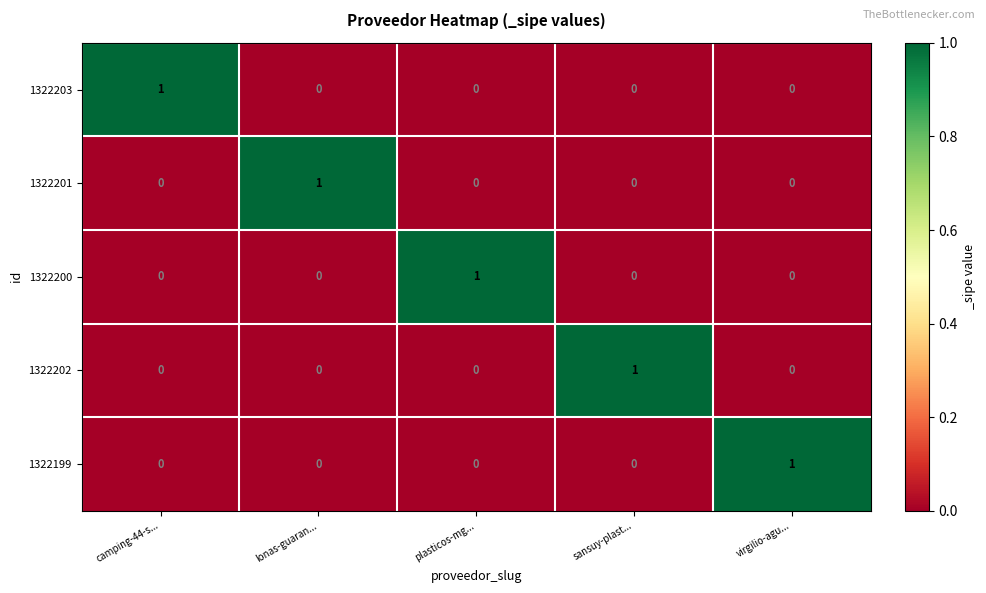

The 1322203 series shows 0 at lonas-guaran.... True or false?

True